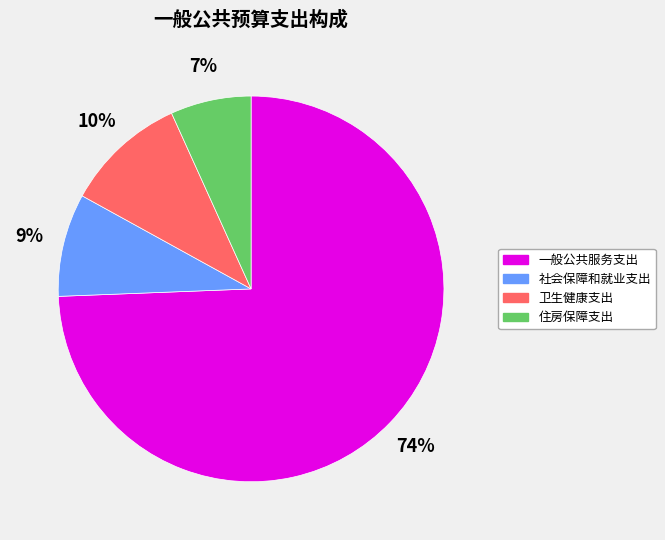

Which has a higher value, 卫生健康支出 or 社会保障和就业支出?

卫生健康支出